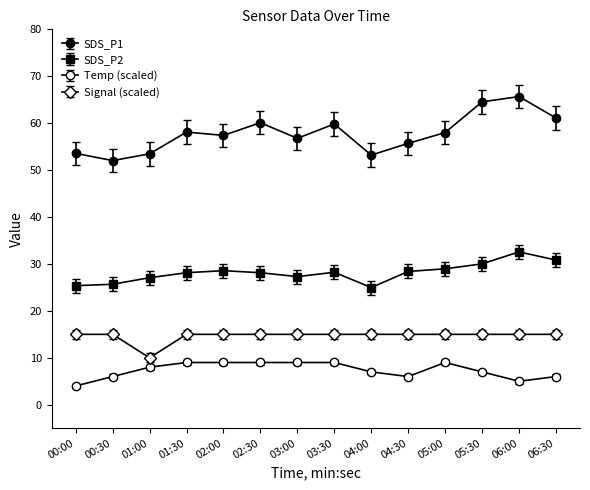

How many distinct data groups are displayed?

4